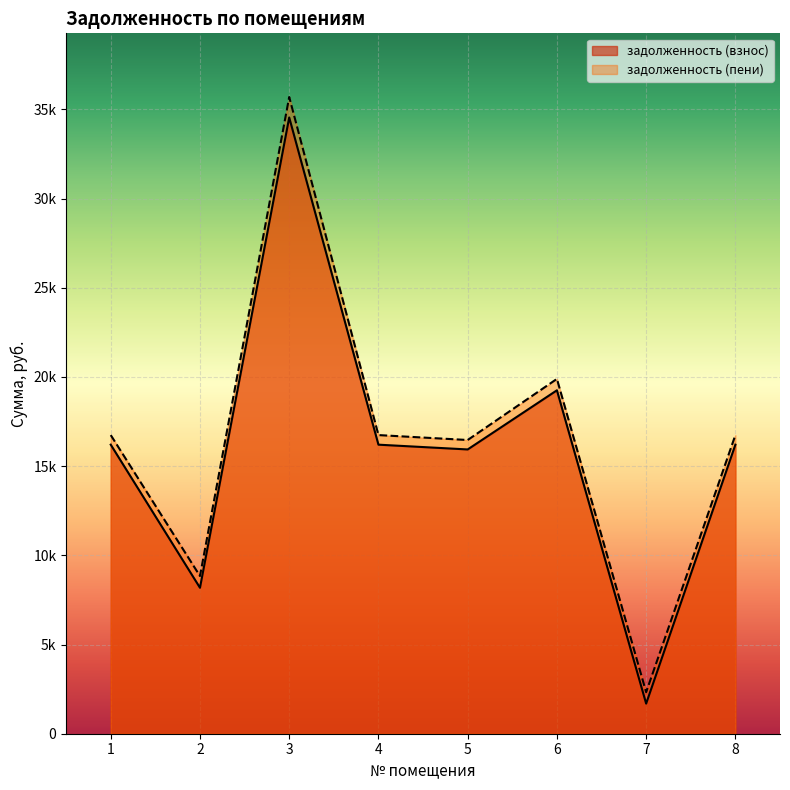

What is the difference between the second highest and minimum values in the задолженность (пени) series?

17566.6